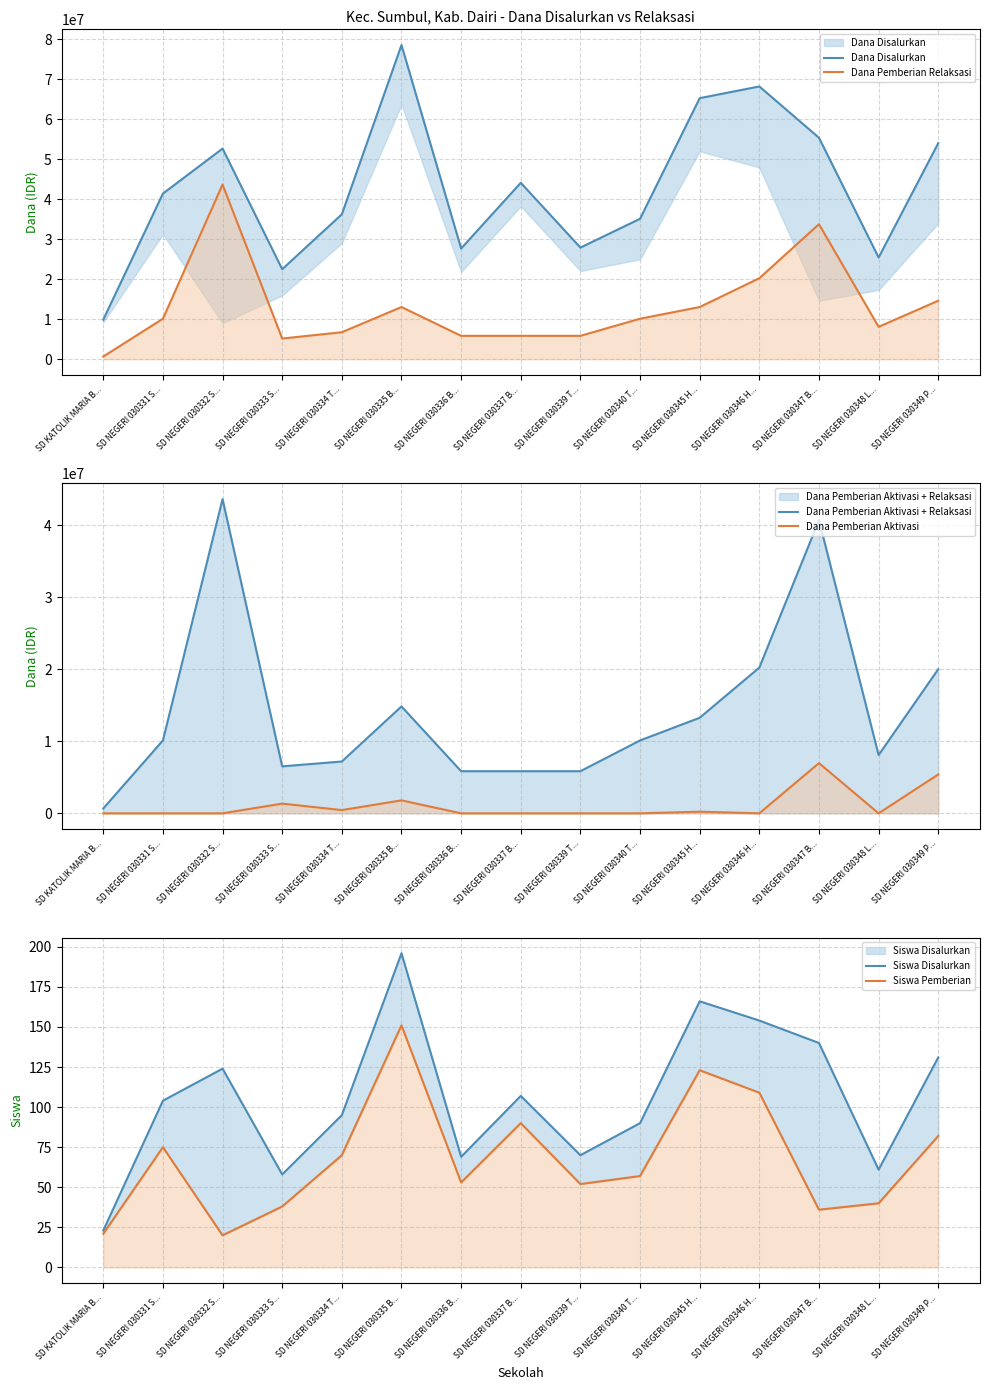

True or false: Siswa Disalurkan and Dana Pemberian Aktivasi + Relaksasi intersect in this chart.

False